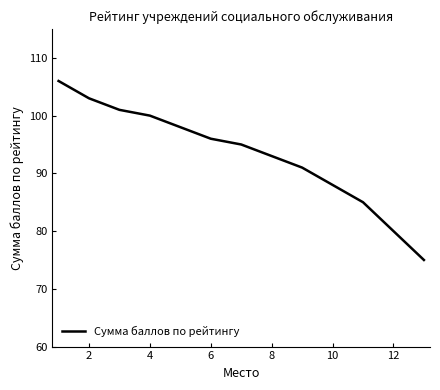

What is the greatest value displayed?

106